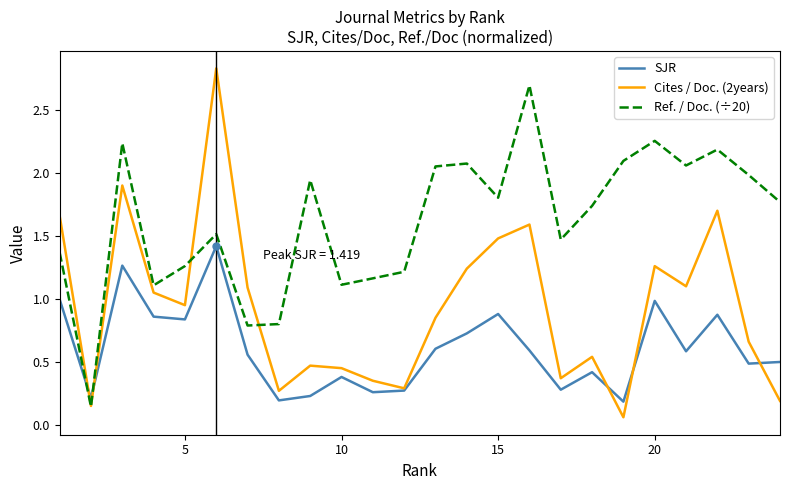

How many times do SJR and Ref. / Doc. (÷20) cross each other?

2